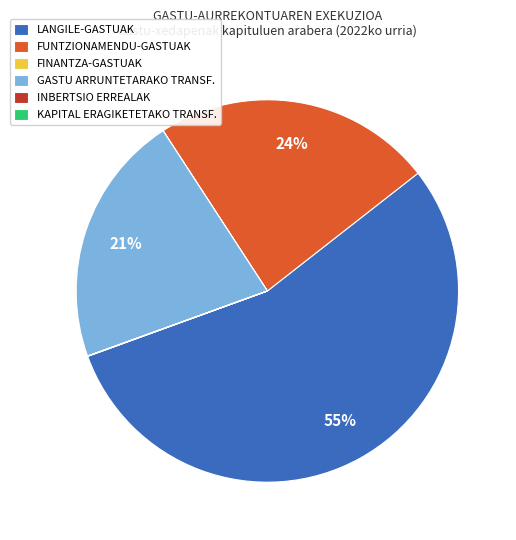

To the nearest percent, what is the difference between the largest and smallest slice percentages?

55%